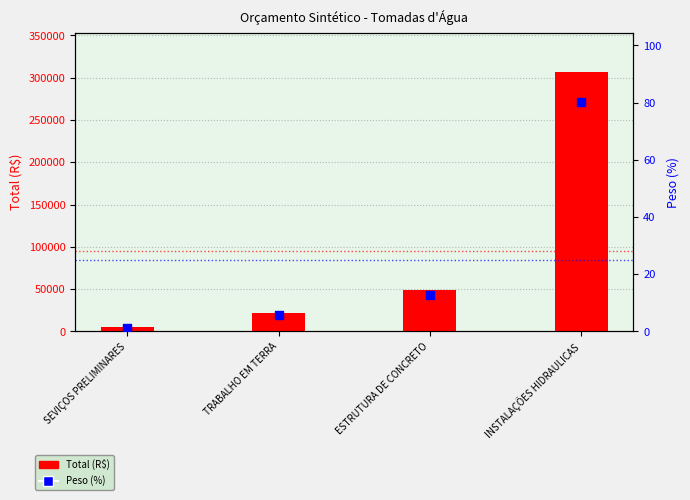

Which series reaches the maximum Y coordinate?

Total (R$)